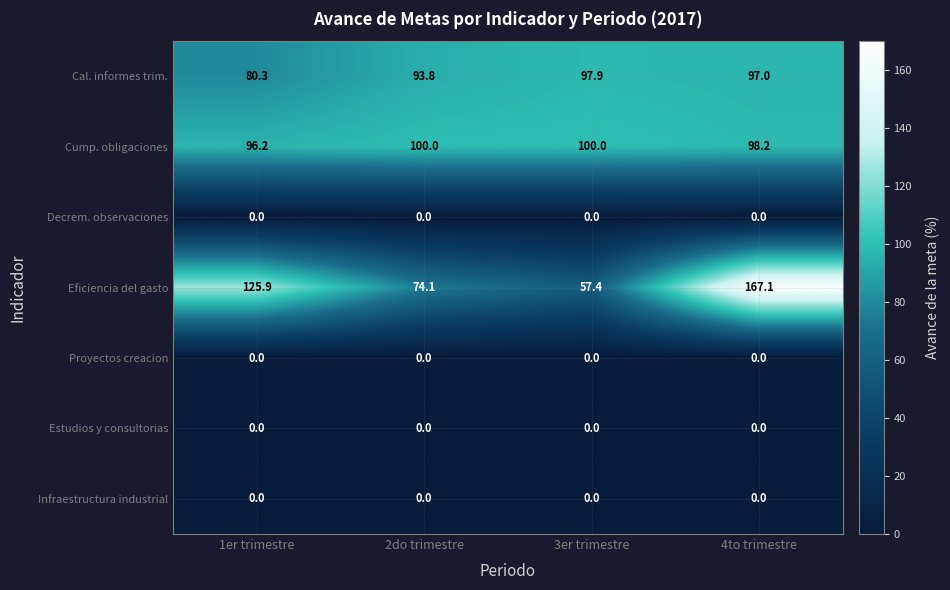

What is the difference between the maximum and minimum values in the Cal. informes trim. series?

17.6